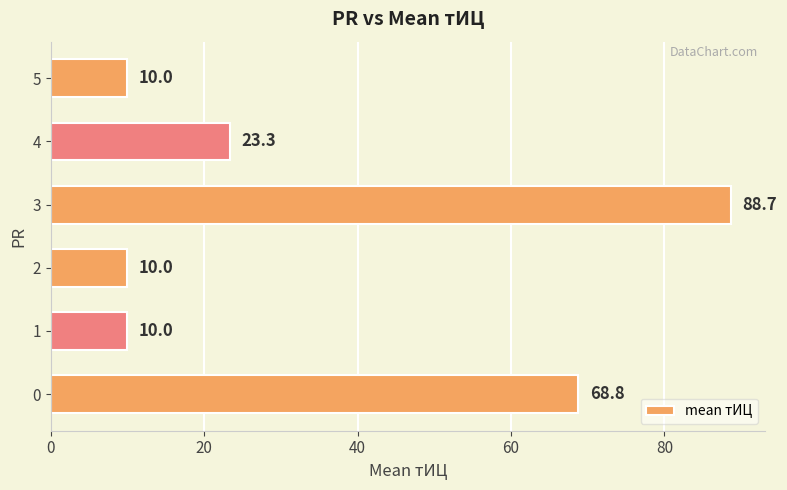

The value at 1 is 10.0. True or false?

True